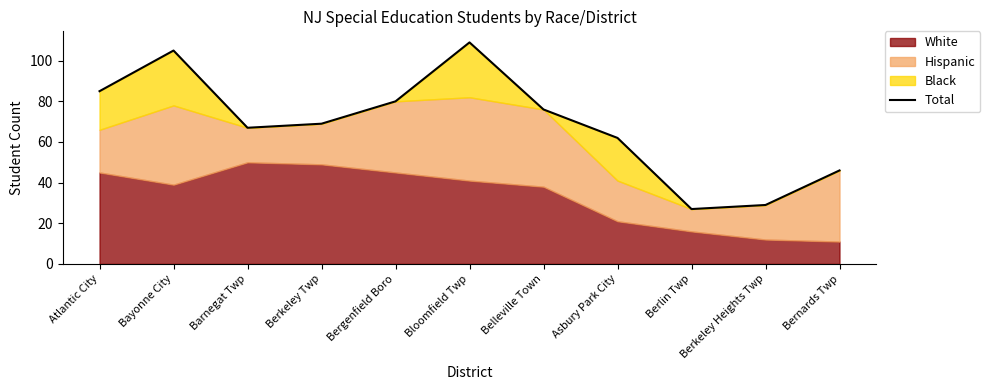

True or false: the data shows 46 at Bernards Twp.

True